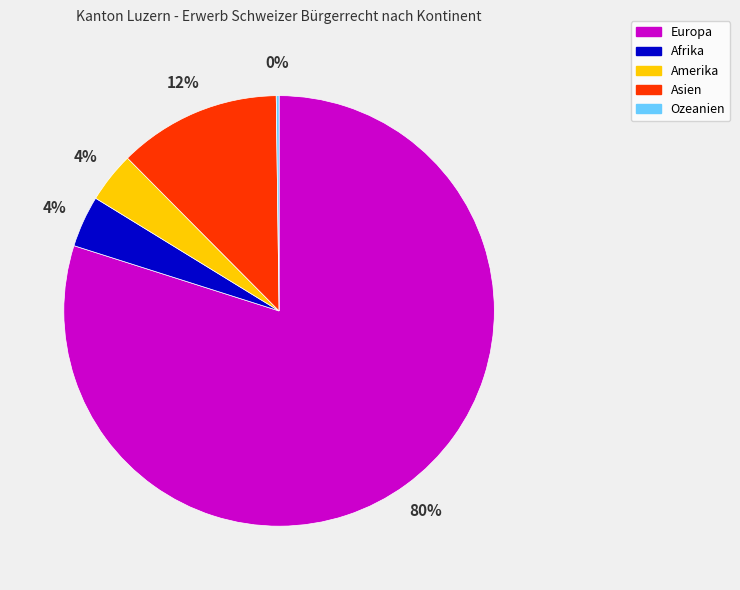

Is the sum of Afrika and Amerika greater than half?

No